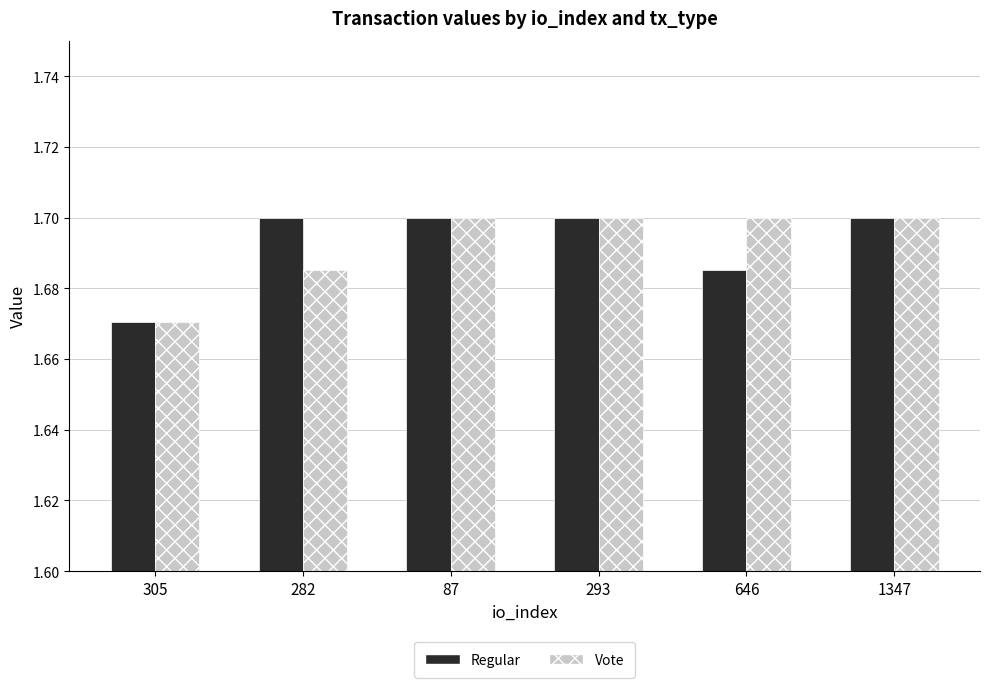

Count the Regular values in the range 1 to 2.

6